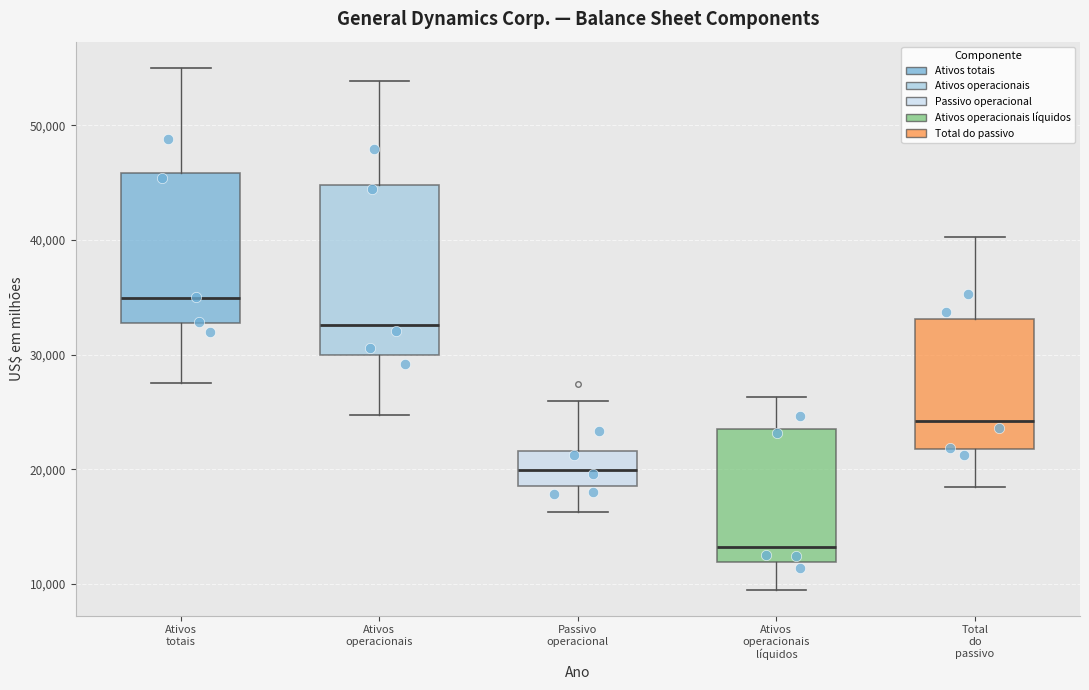

Where does the upper whisker of the box for Ativos totais end on the y-axis? The values are not printed on the chart, so give them approximately, as read against the axis.

55000